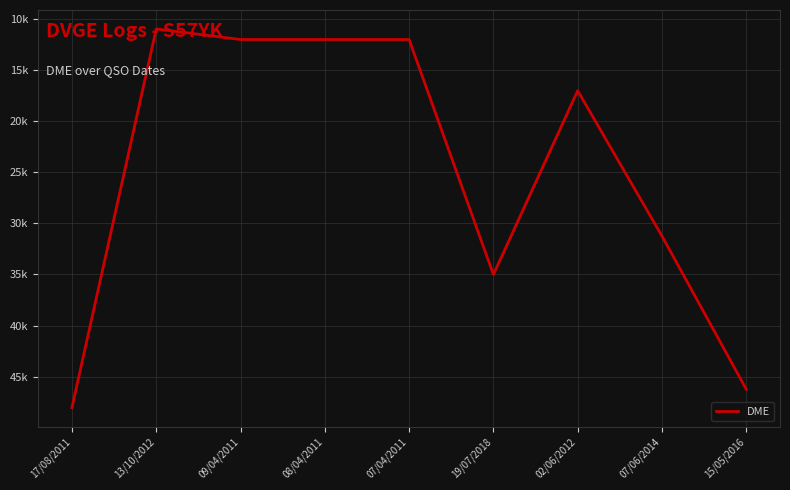

Rank the categories by value from lowest to highest.

13/10/2012, 09/04/2011, 08/04/2011, 07/04/2011, 02/06/2012, 07/06/2014, 19/07/2018, 15/05/2016, 17/08/2011